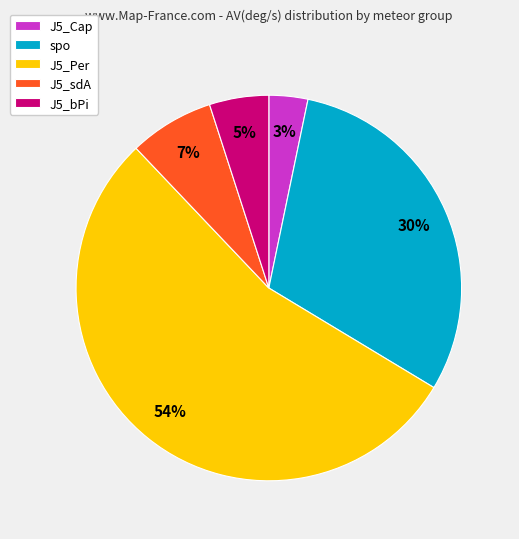

Is J5_sdA the majority of the pie?

No